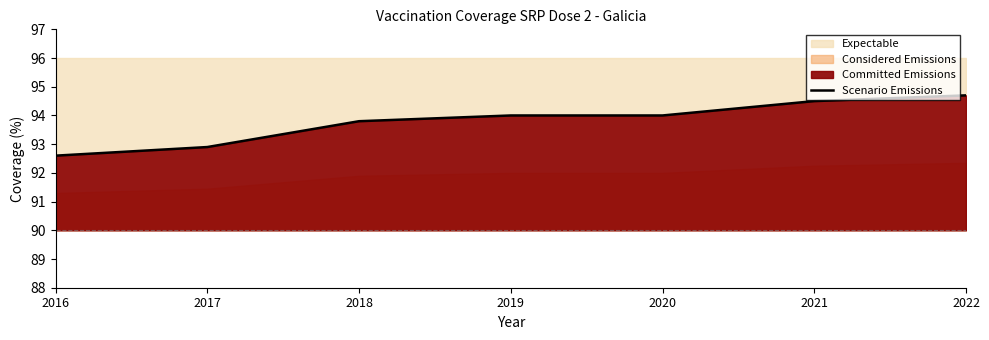

What is the sum of the values at 2017 and 2022?

187.6